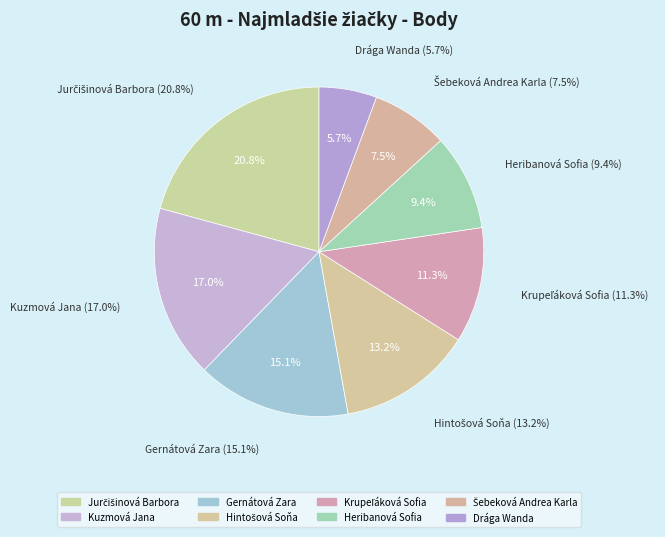

Count the number of slices in the pie.

8